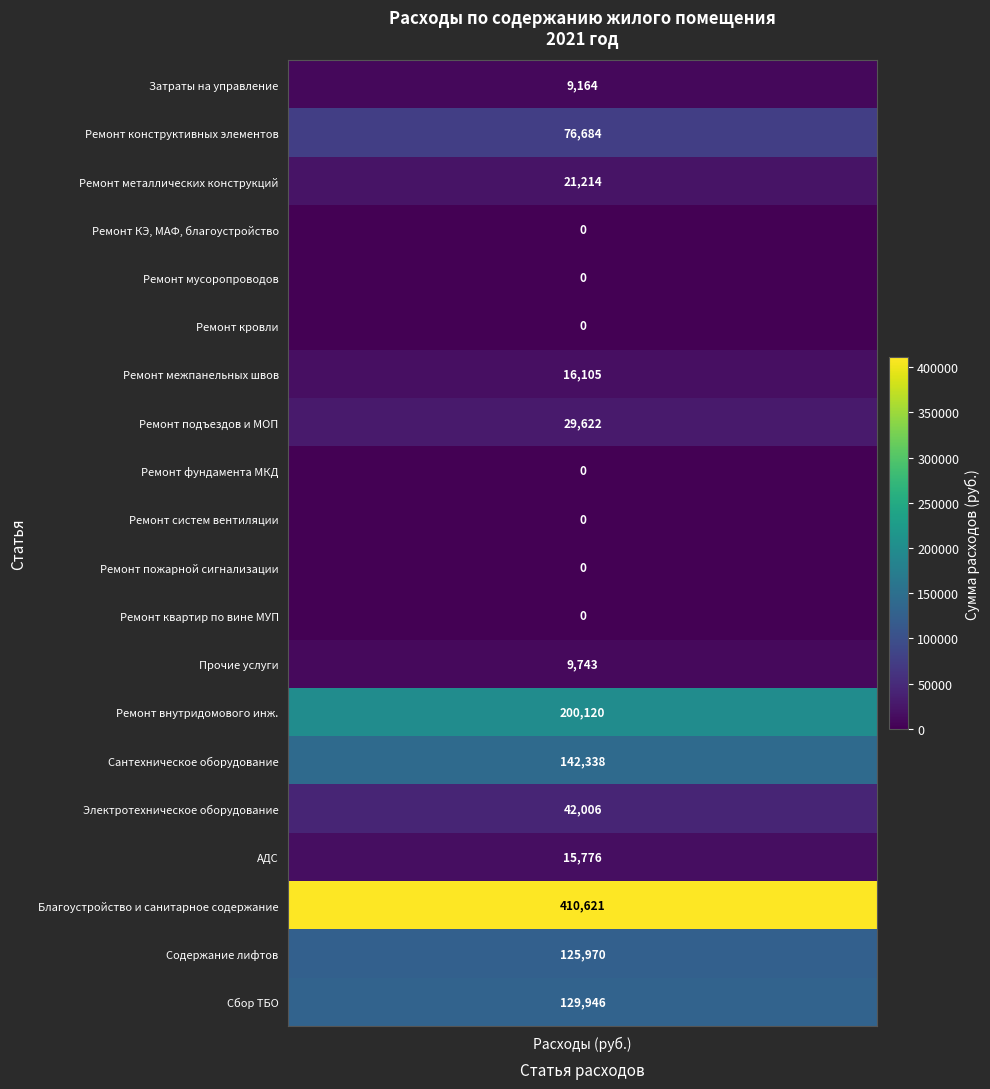

Reading left to right, extract all data points from this chart.

9164.4	76683.5	21213.6	0.0	0.0	0.0	16105.3	29621.7	0.0	0.0	0.0	0.0	9743.0	200120.0	142338.5	42005.8	15775.7	410621.1	125969.6	129945.7